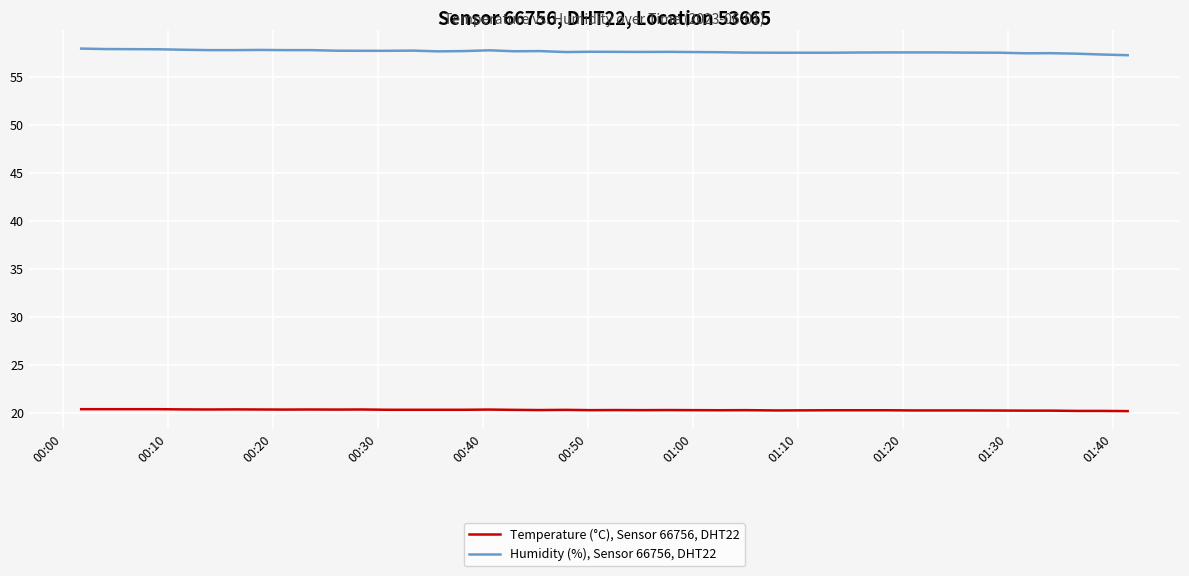

True or false: Temperature (°C), Sensor 66756, DHT22 and Humidity (%), Sensor 66756, DHT22 intersect in this chart.

False